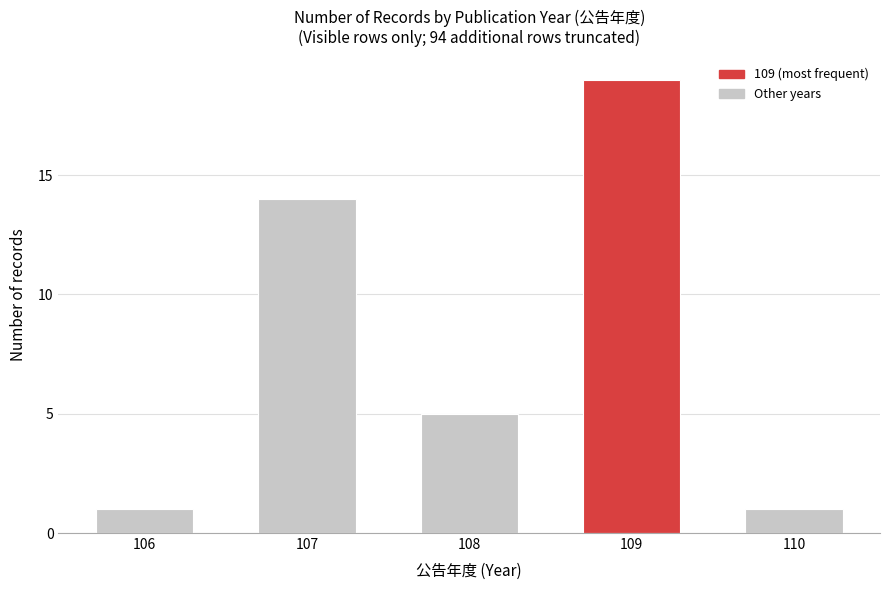

Reading left to right, extract all data points from this chart.

106=1	107=14	108=5	109=19	110=1